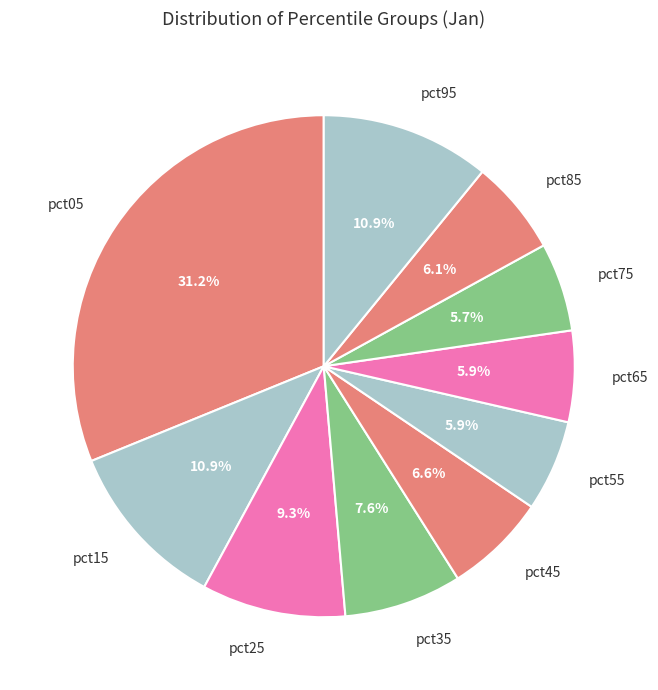

Does pct75 represent more than half of the total?

No